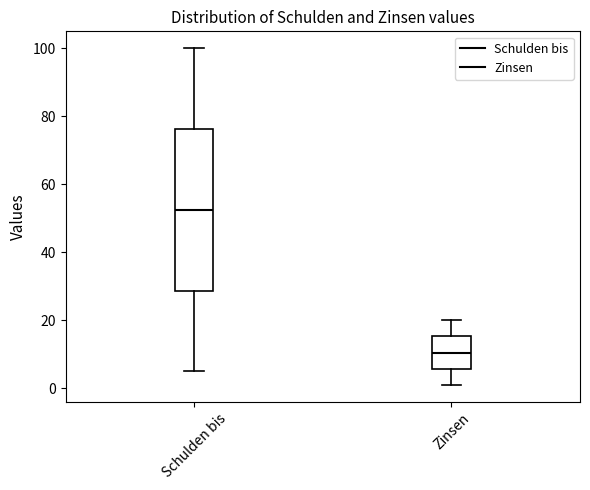

Reading left to right, transcribe this box plot: for each box, give where its median line is, the range the box spans, and where its two whiskers end, as read against the y-axis. The values are not printed on the chart, so give them approximately, as read against the axis.

Schulden bis: median 52, box 28 to 76, whiskers 6 to 100
Zinsen: median 10, box 6 to 16, whiskers 2 to 20